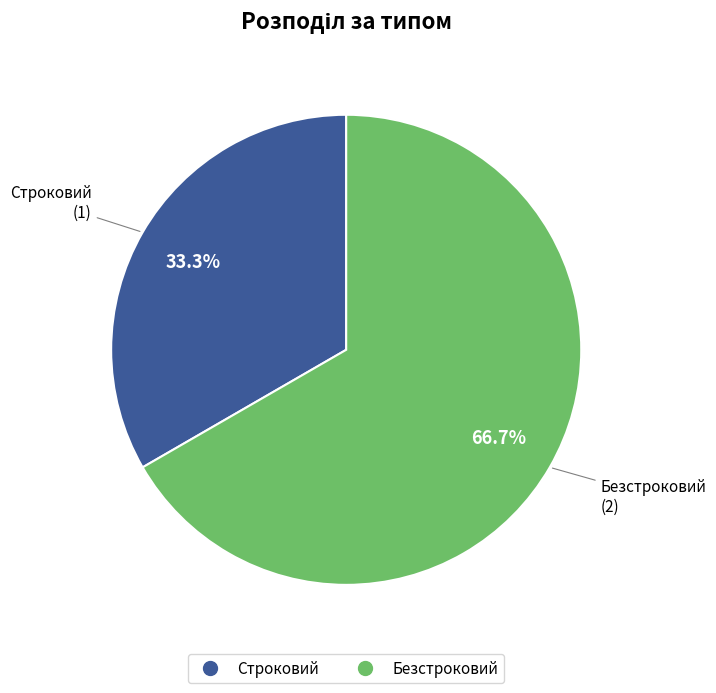

What portion of the pie excludes Строковий?

66.7%